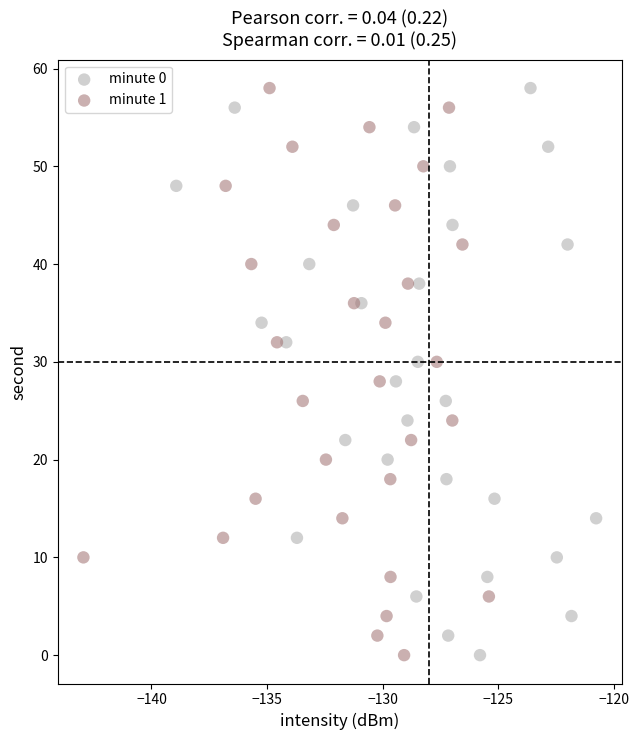

What are all the series names shown in the legend?

minute 0, minute 1